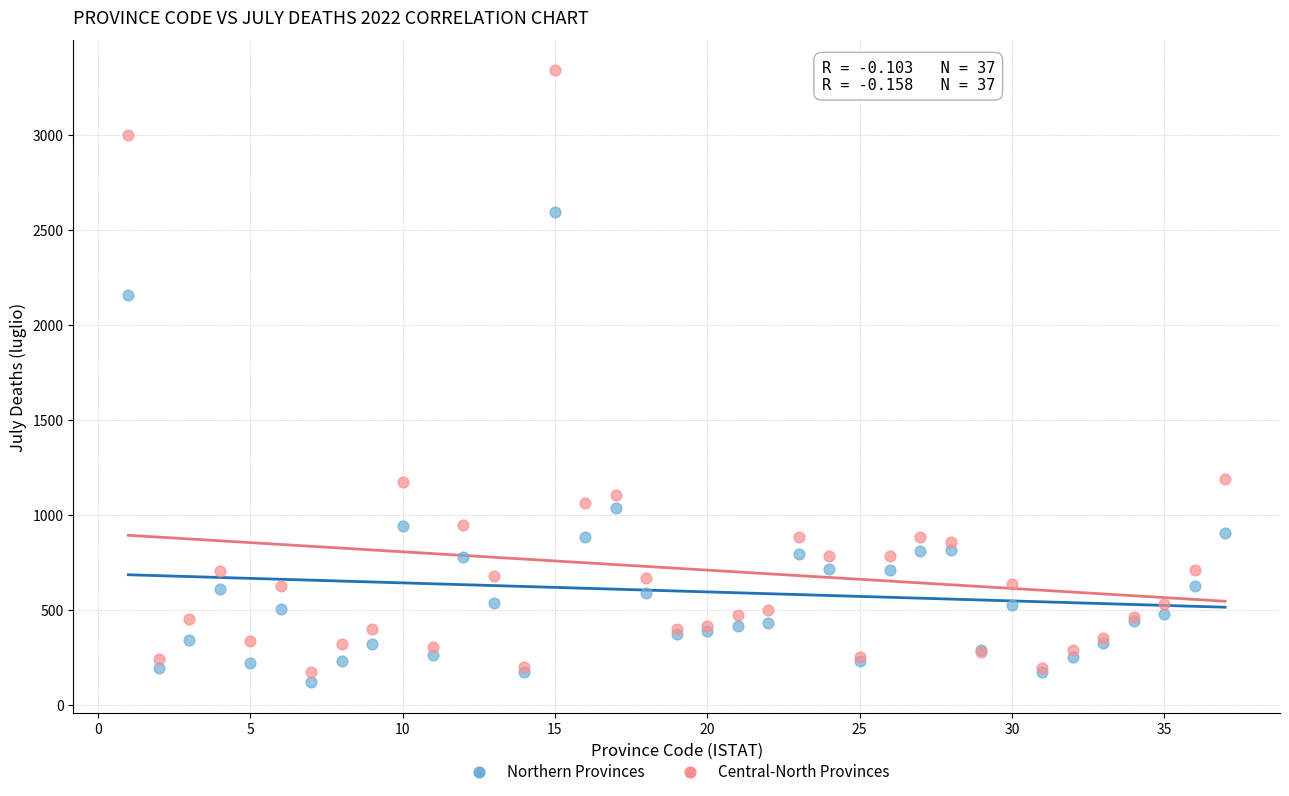

What are all the series names shown in the legend?

Northern Provinces, Central-North Provinces